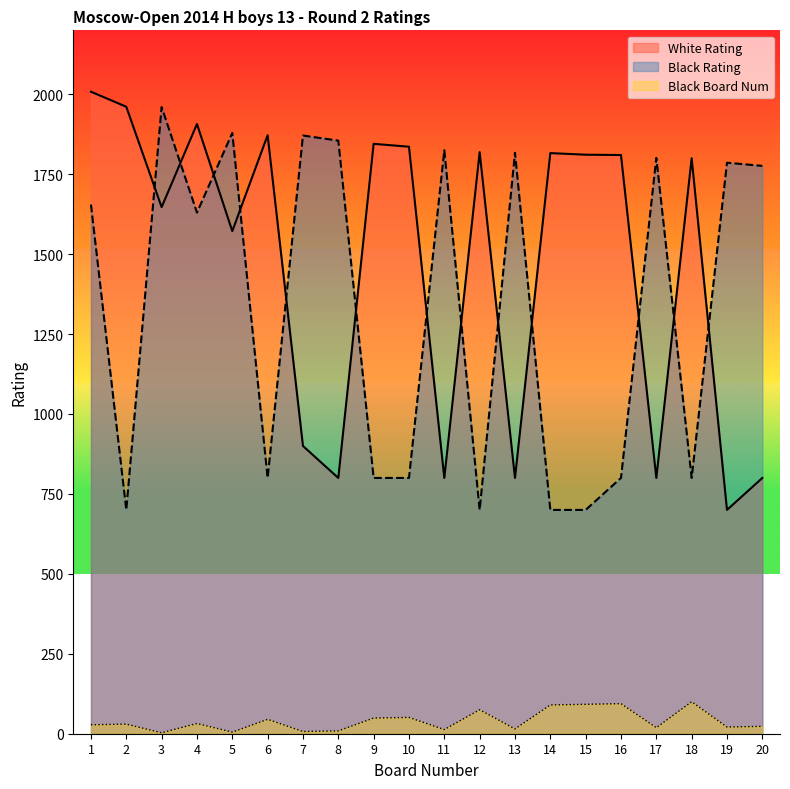

Is the value of White Rating at 9 greater than the value of Black Num at 14?

Yes